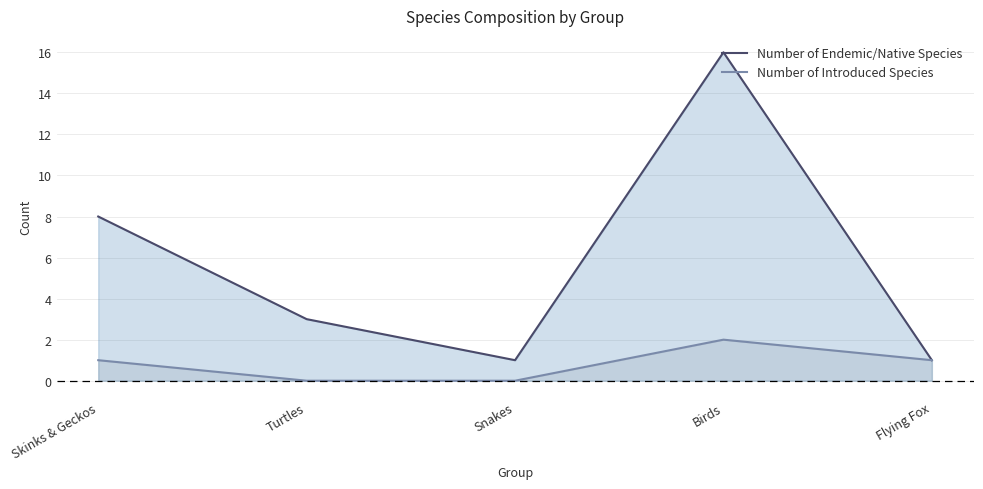

What is the label of the 2nd point from the left?

Turtles